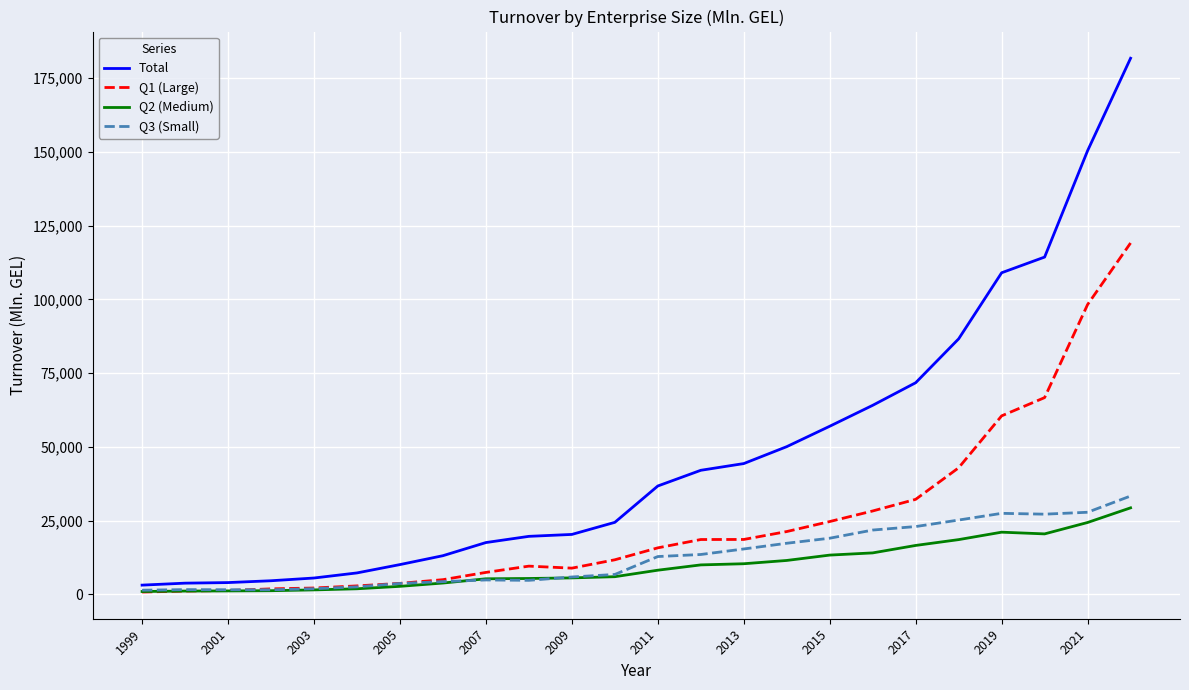

Which series has the largest total across all categories?

Total